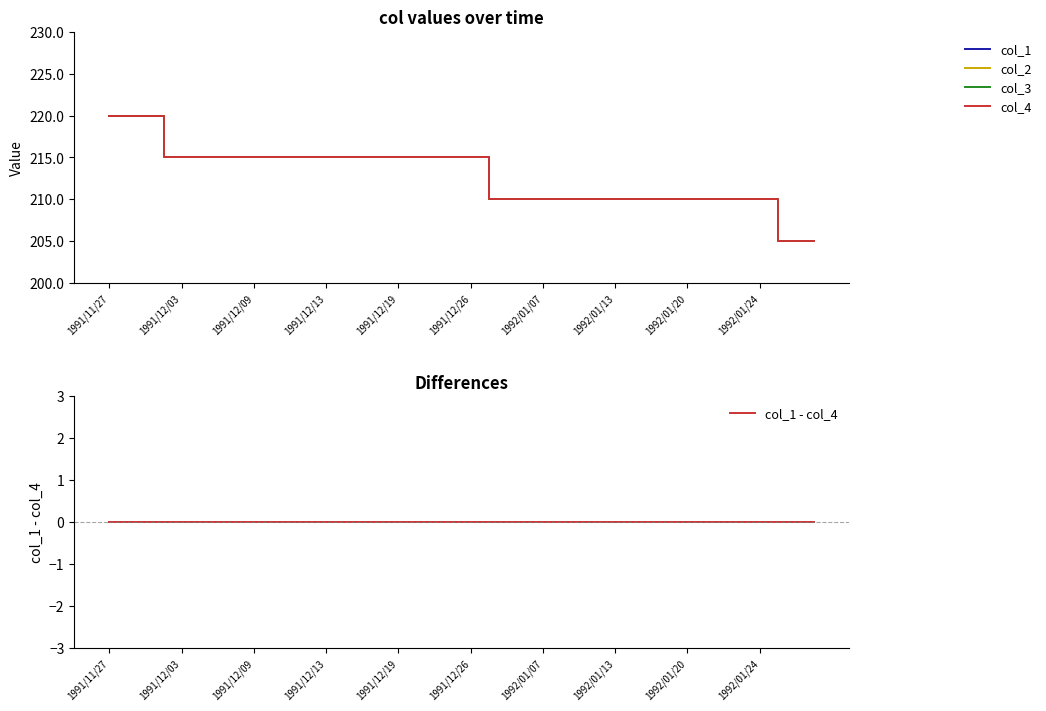

What is the minimum value for col_3?

205